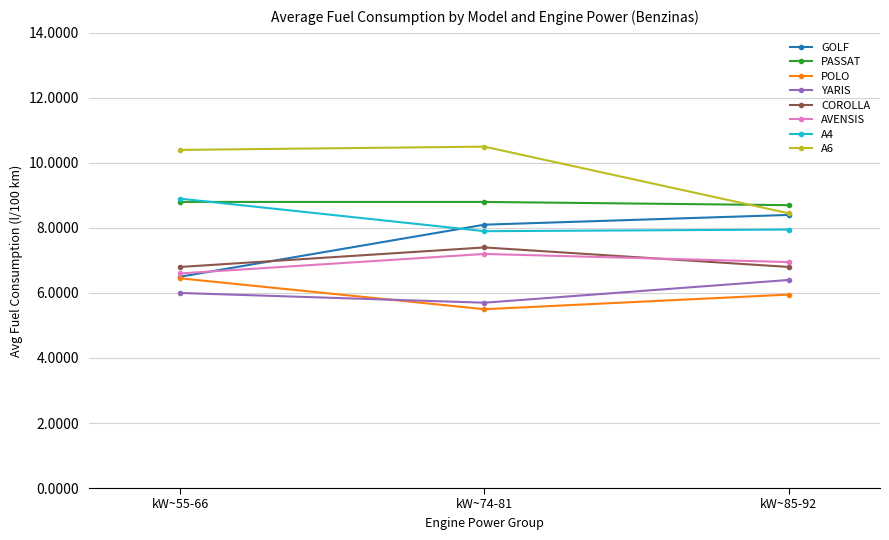

The COROLLA series shows 6.8 at kW~85-92. True or false?

True